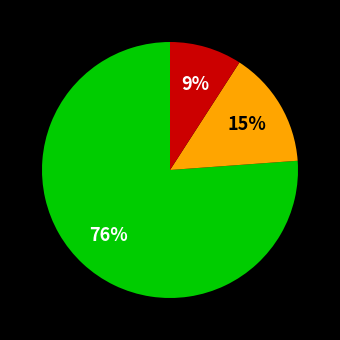

Is there a majority slice in this chart?

Yes